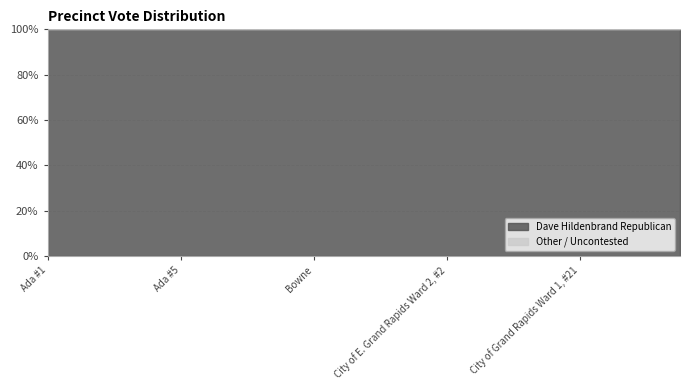

True or false: Total Votes Cast and Dave Hildenbrand Republican cross at least once.

False